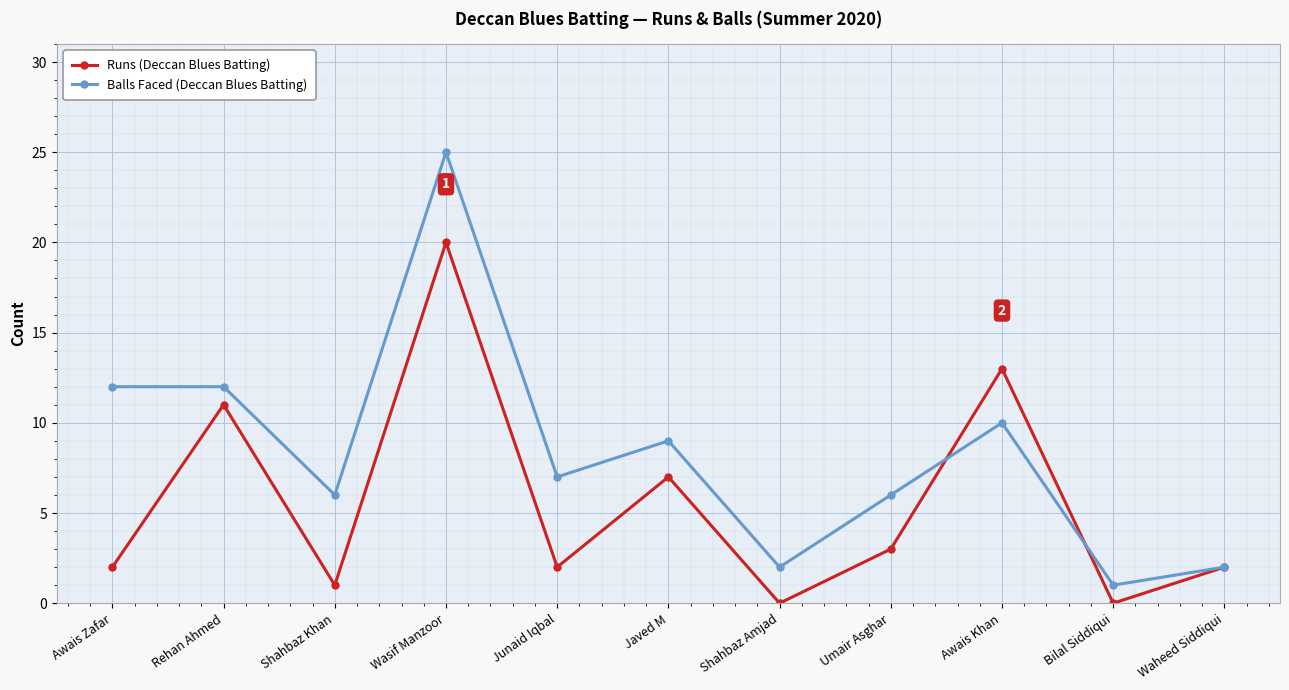

What is the value of the Runs (Deccan Blues Batting) point at the 8th from the left?

3